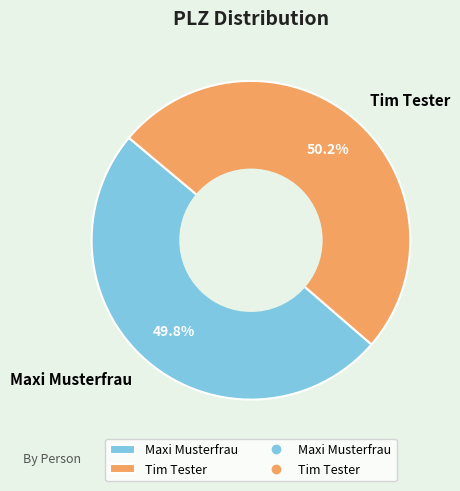

What percentage do Maxi Musterfrau and Tim Tester together represent?

100.0%